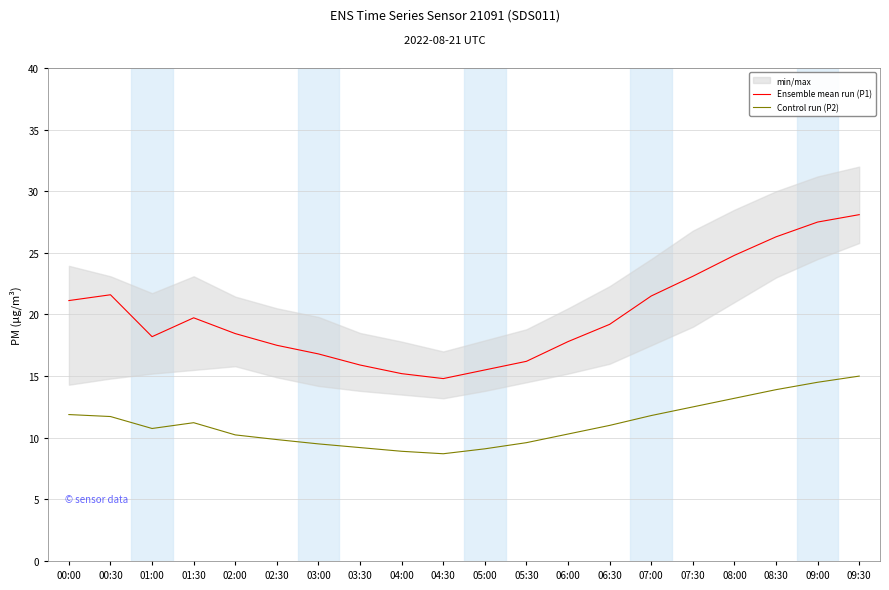

True or false: Ensemble mean run (P1) and Control run (P2) cross at least once.

False